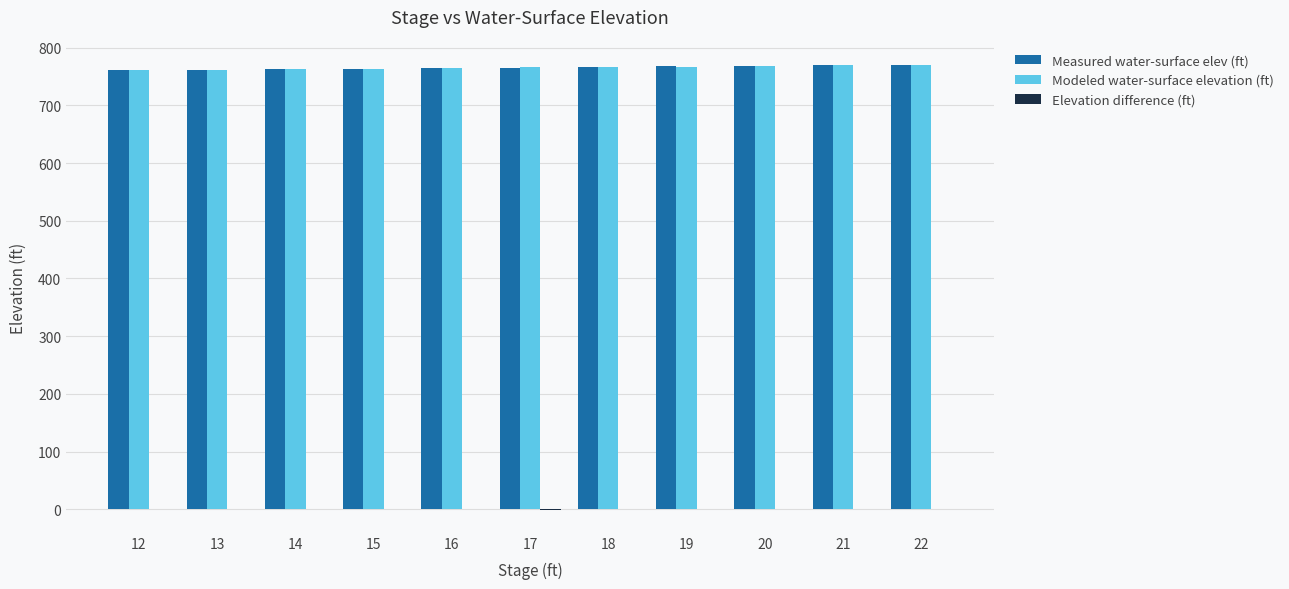

Is it true that Measured water-surface elev (ft) equals 766.5 at 18?

True